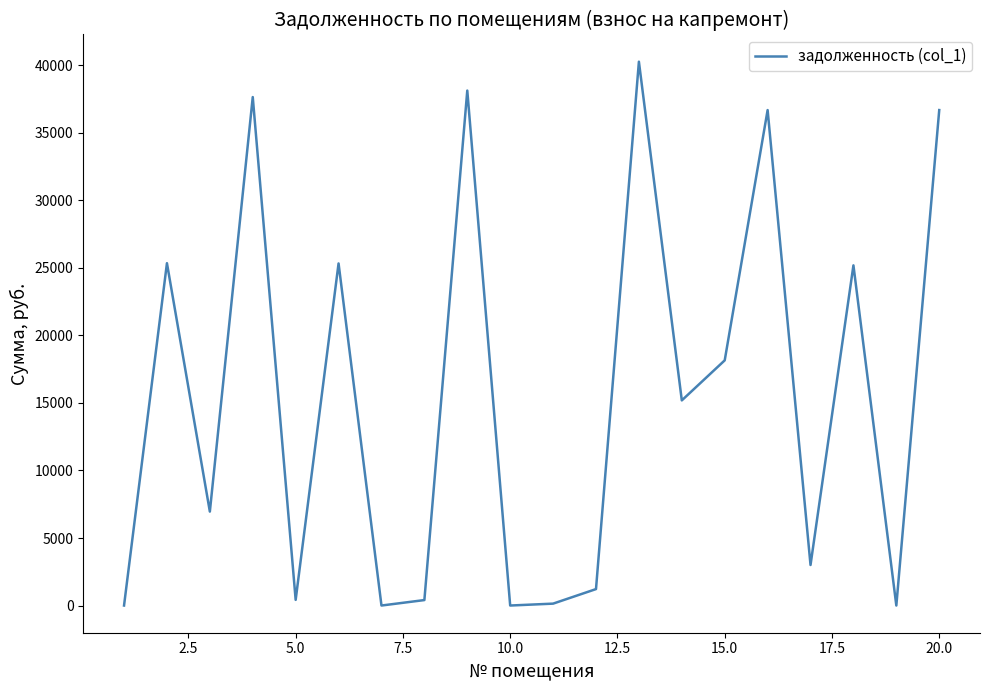

At which label is the value closest to 20136?

15.0